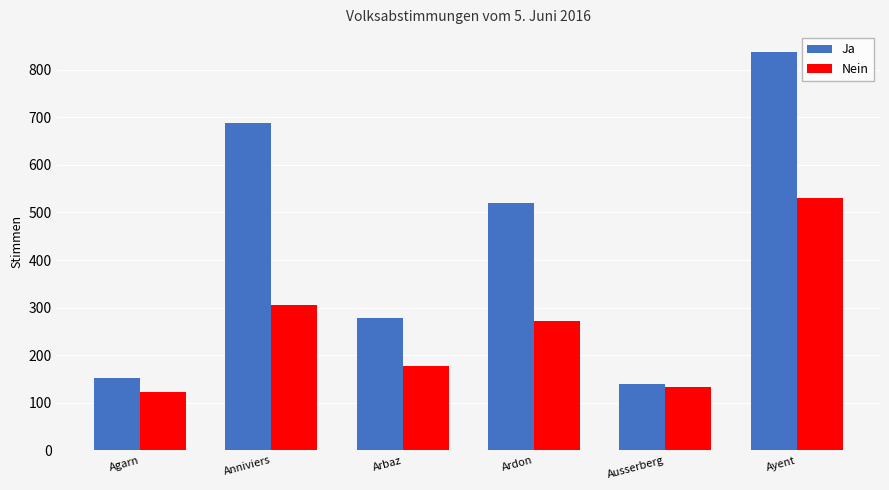

How many series are shown in this chart?

2